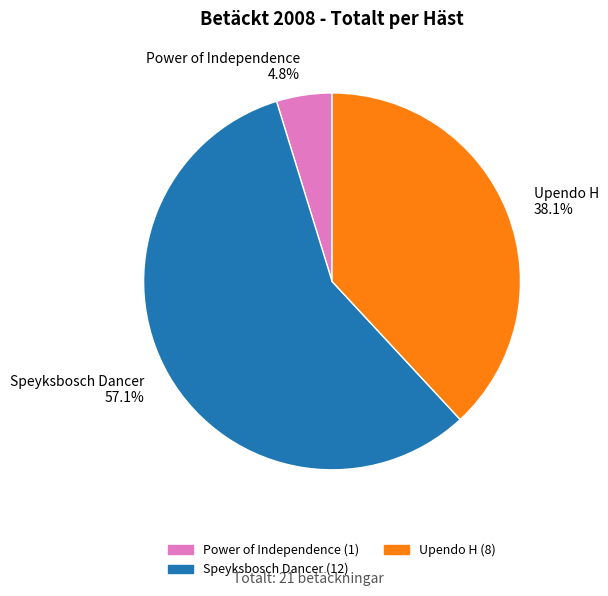

To the nearest percent, what is the average slice percentage?

33%